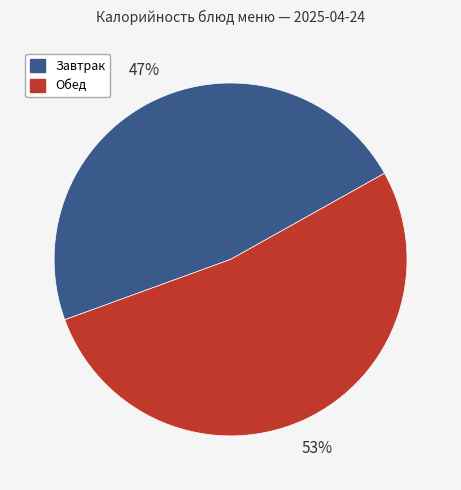

Is there a majority slice in this chart?

Yes